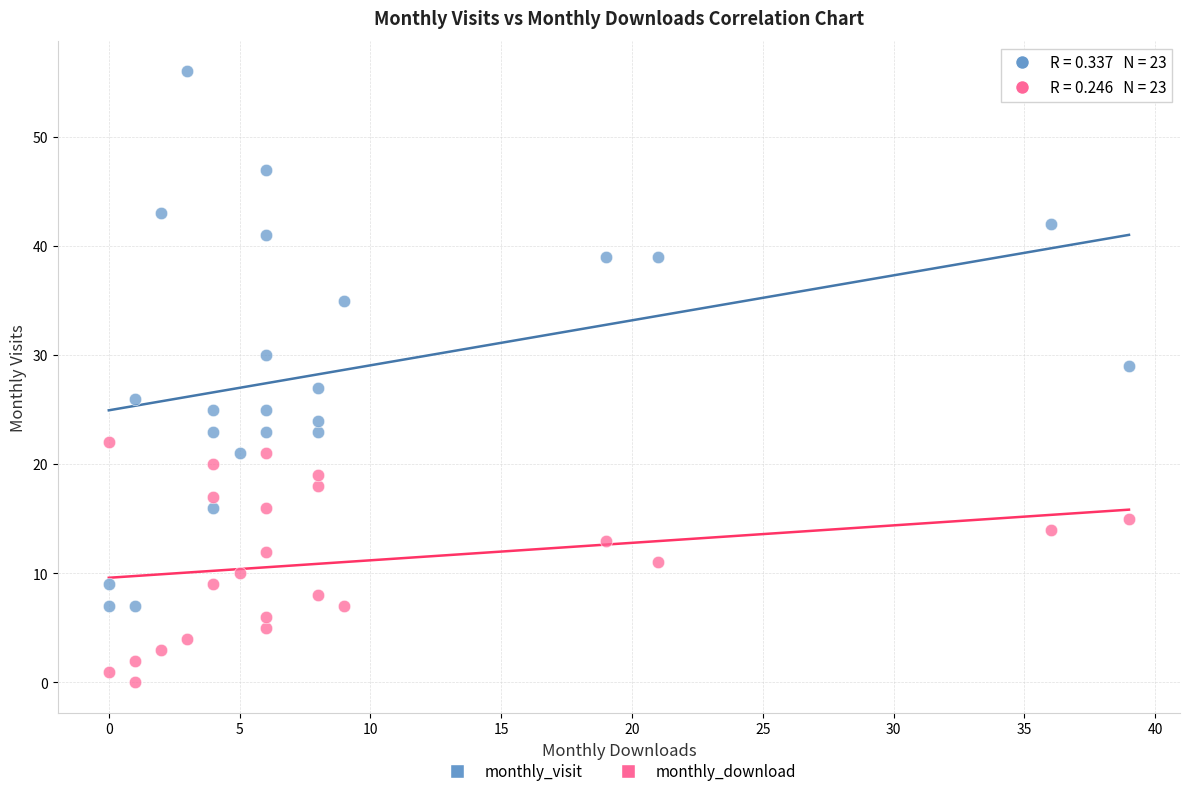

Which series contains the lowest Y value?

monthly_download